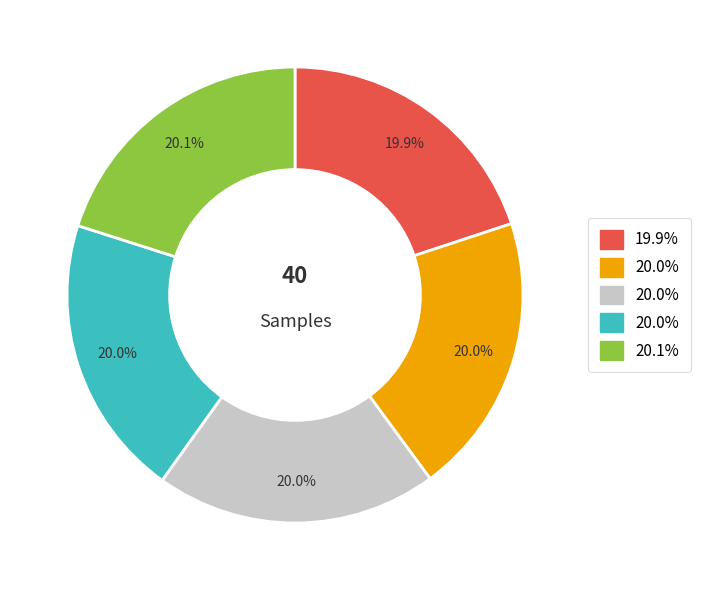

How many slices are in this pie chart?

5